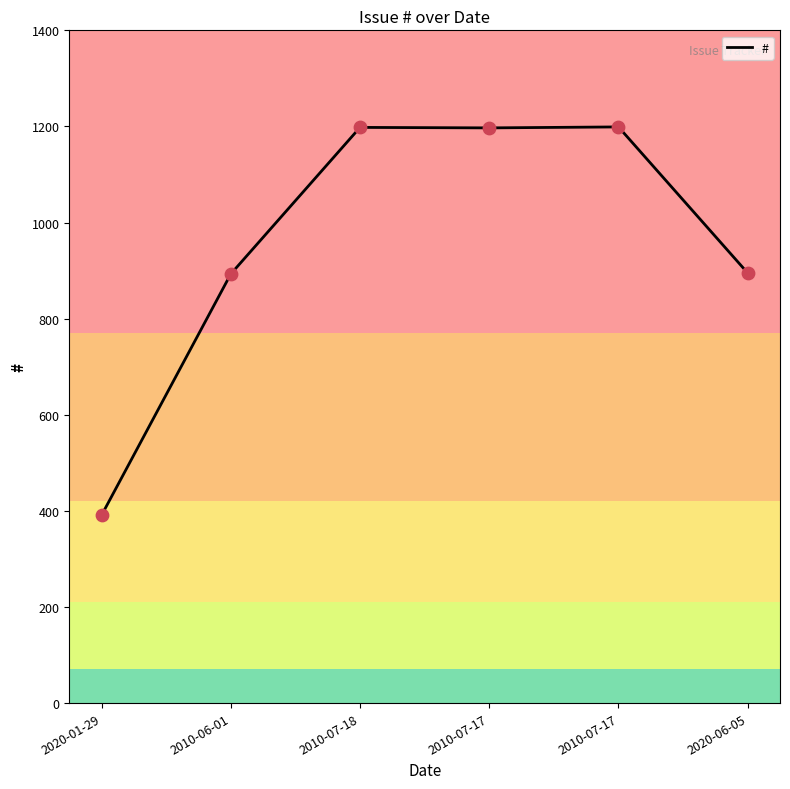

What is the ratio of the value at 2010-07-17 to the value at 2020-06-05?

1.3